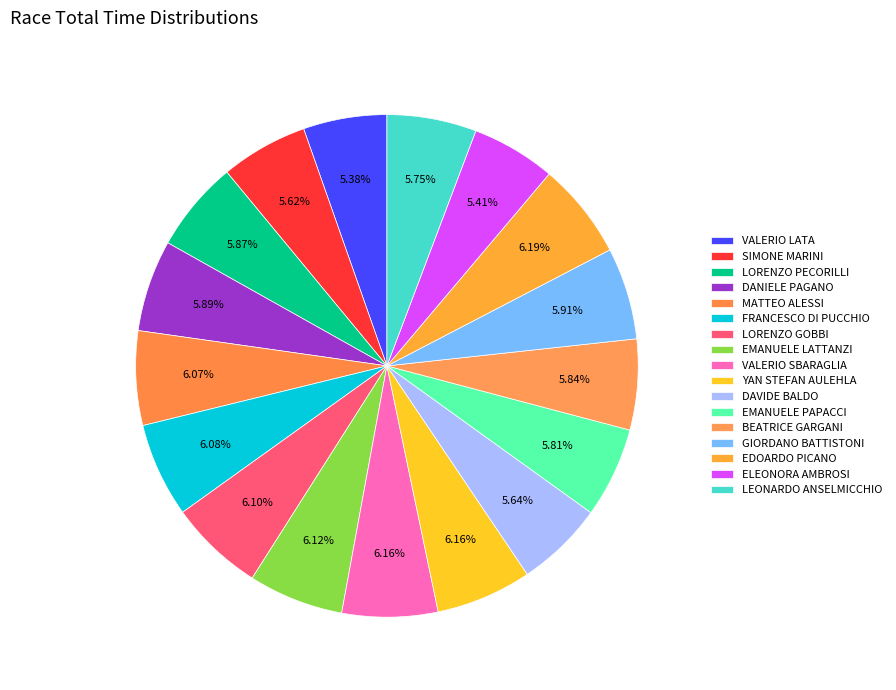

How many segments does this pie chart have?

17